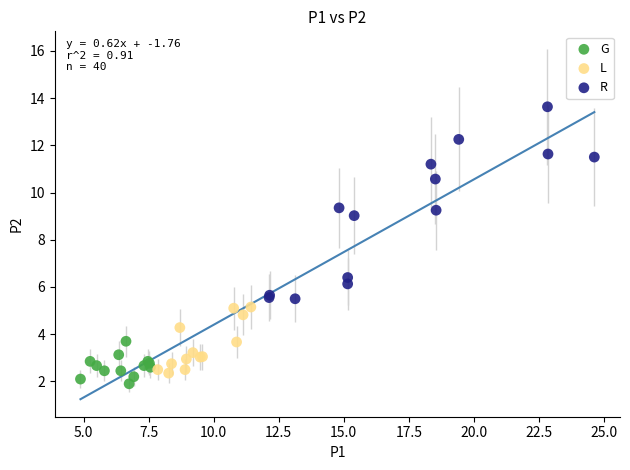

Which series contains the highest Y value?

R